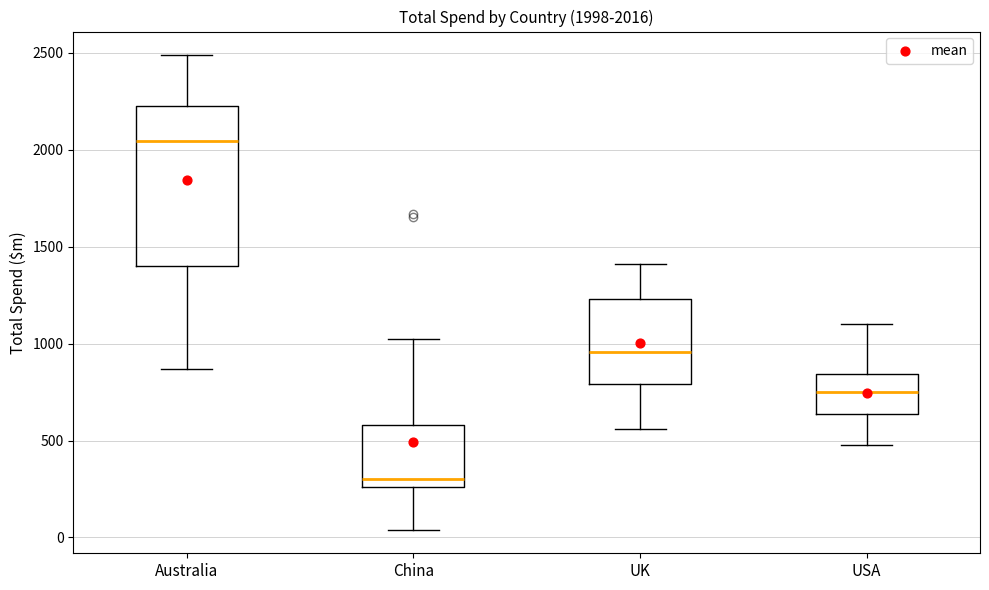

Which box's median line is the lowest?

China